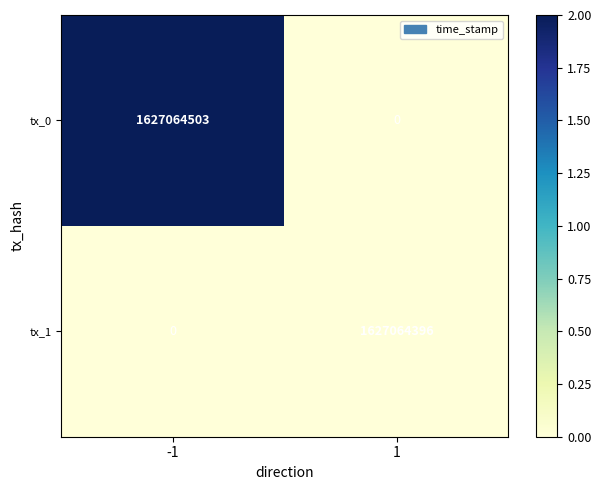

Is it true that tx_0 equals 1627064503 at -1?

True